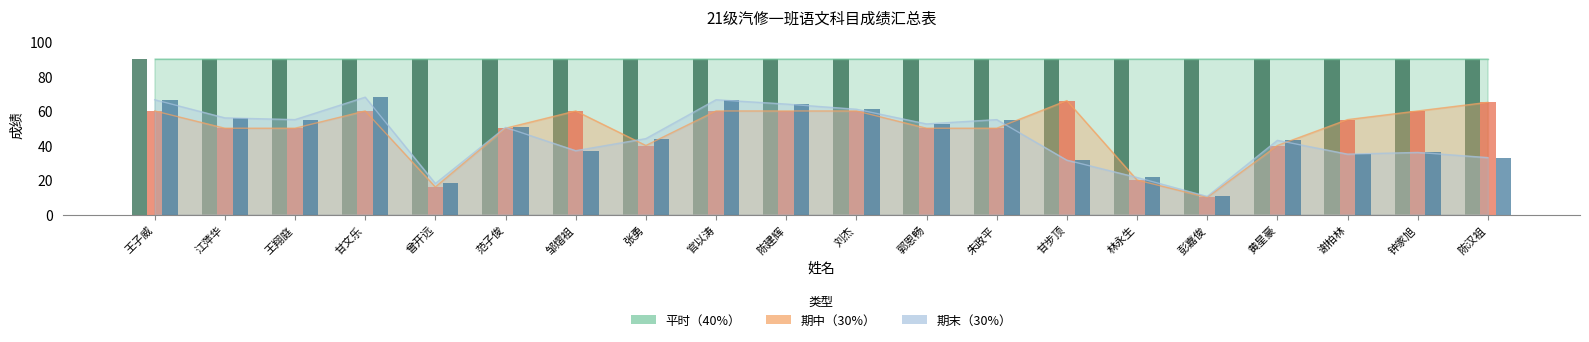

The value of 期中（30%） at 陈汉祖 is 30.2. True or false?

False